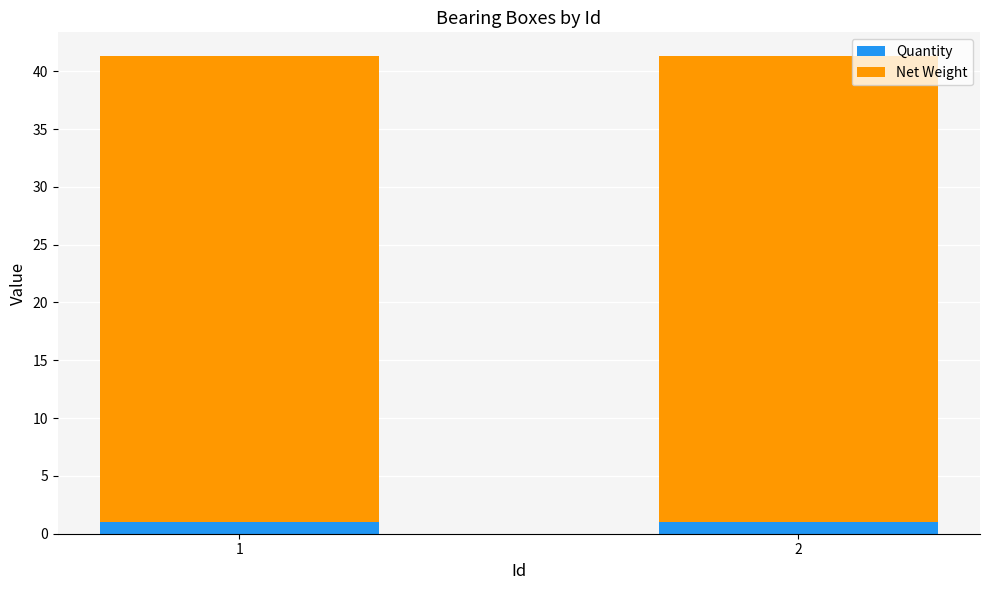

The value of Quantity at 2 is 1.0. True or false?

True